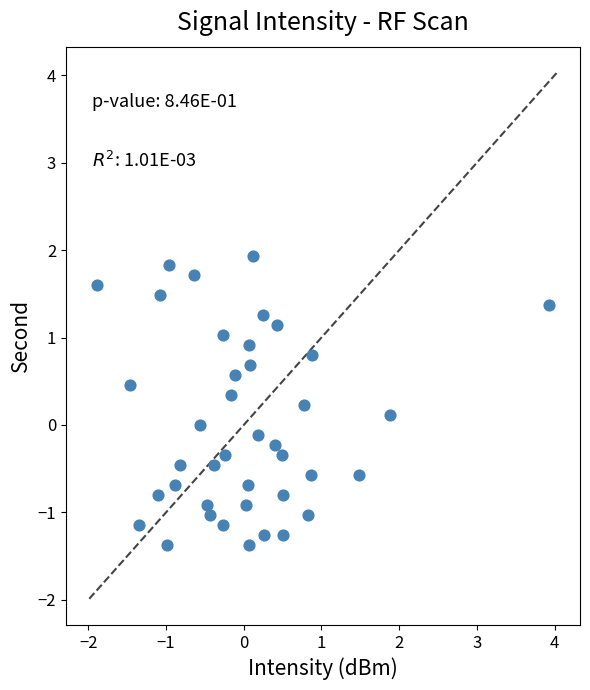

What is the range of X values (max minus min)?

5.8